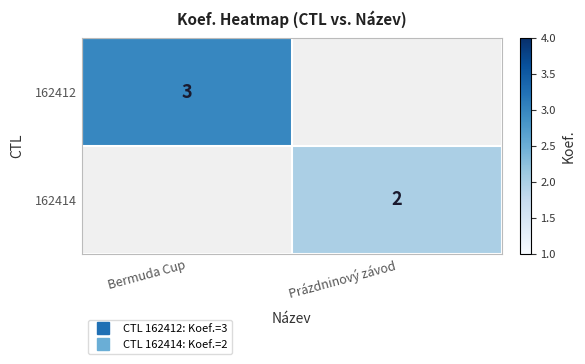

List the series in order of their overall mean, highest first.

162412, 162414